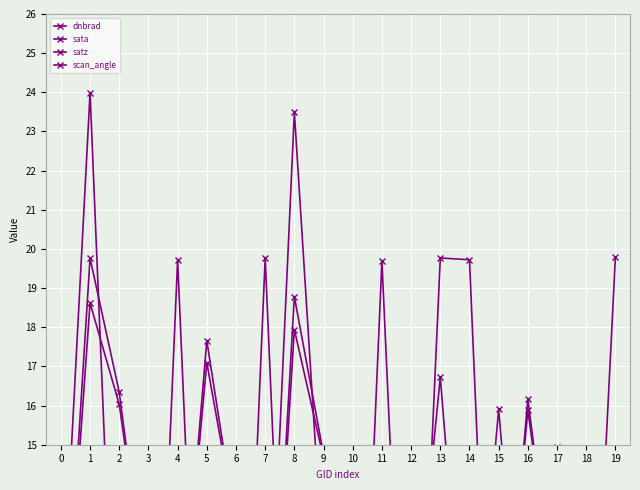

What is the difference between the satz values at 10 and 1?

5.1